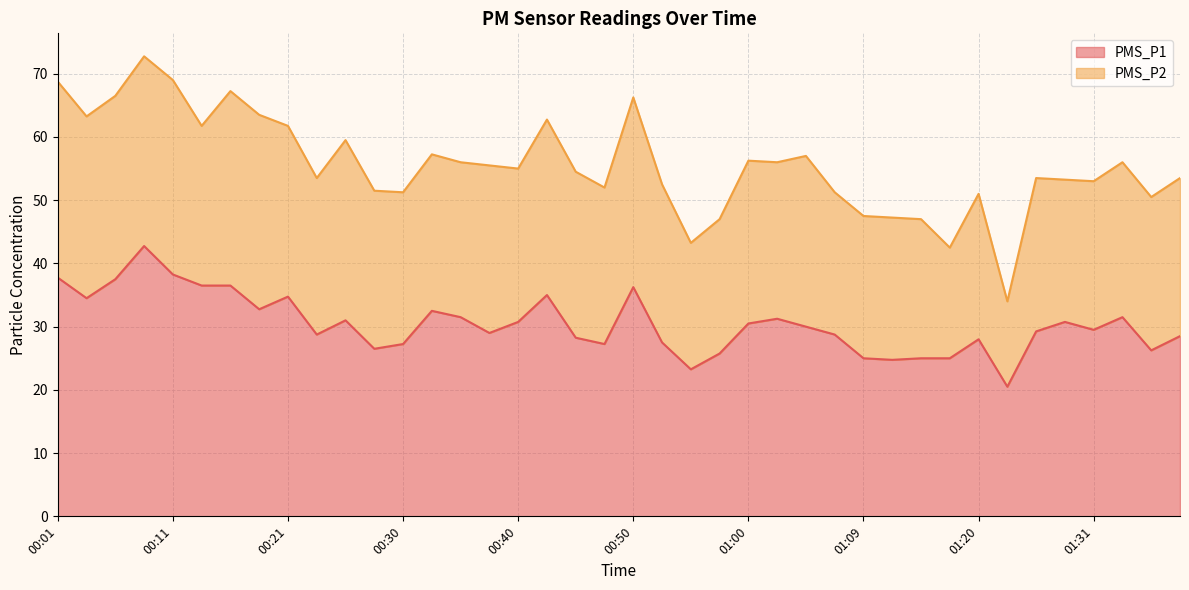

Between 00:47 and 00:45, which is larger?

00:45